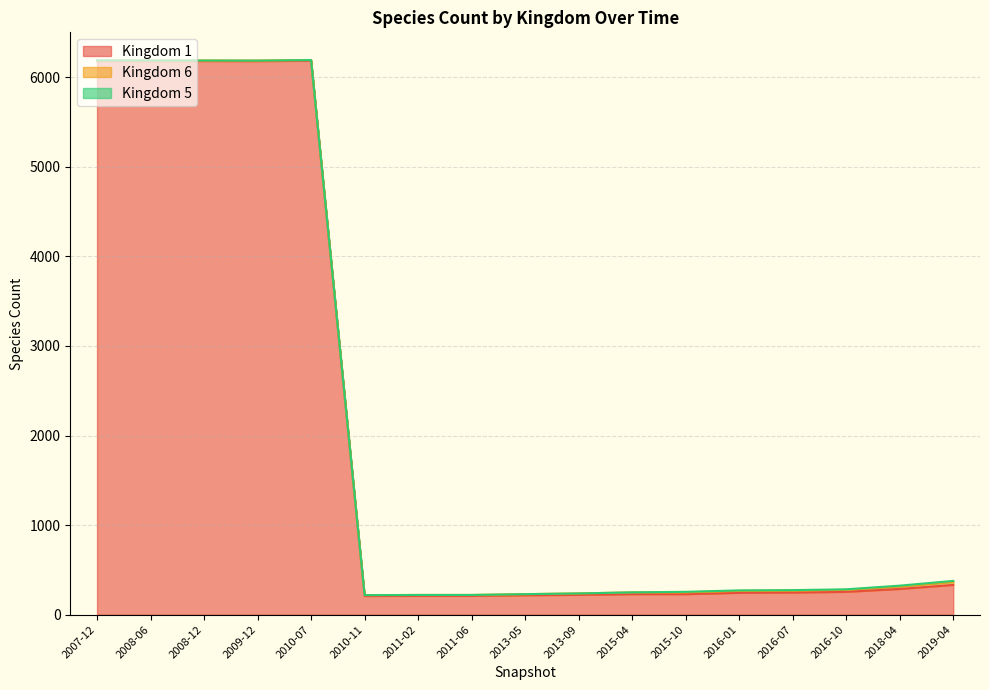

What value does the Kingdom 1 series have at 2008-06, to the nearest 100?

6200